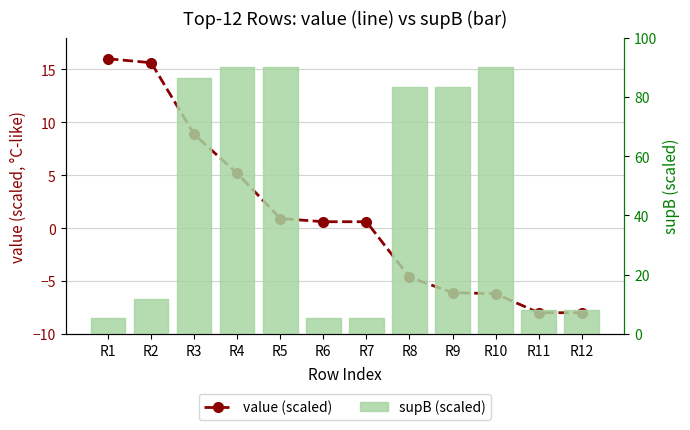

Reading left to right, transcribe all the data shown in this chart.

value (scaled): R1=16.0	R2=15.6	R3=8.8	R4=5.2	R5=0.9	R6=0.6	R7=0.6	R8=-4.6	R9=-6.1	R10=-6.2	R11=-8.0	R12=-8.0
supB (scaled): R1=5.5	R2=11.7	R3=86.3	R4=90.0	R5=90.0	R6=5.5	R7=5.5	R8=83.4	R9=83.5	R10=90.0	R11=8.1	R12=8.1